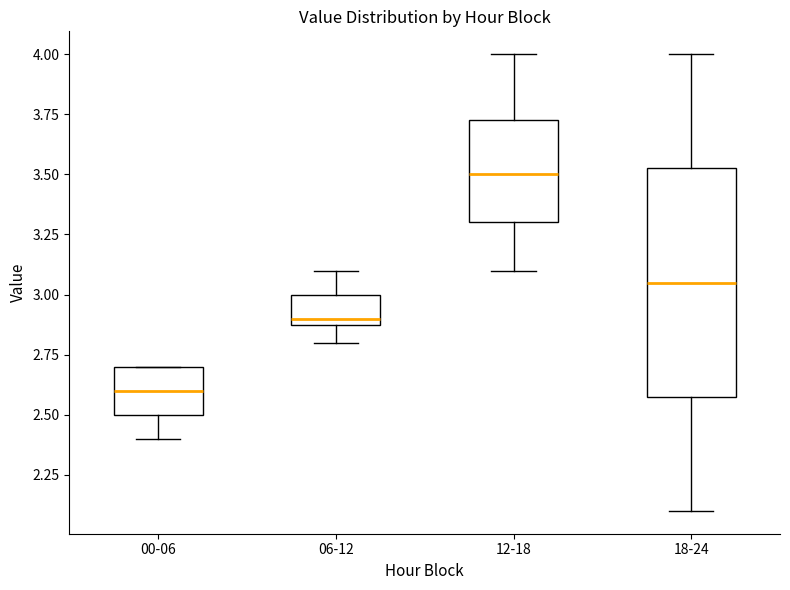

Where does the median line of the box for 18-24 sit on the y-axis? The values are not printed on the chart, so give them approximately, as read against the axis.

3.05